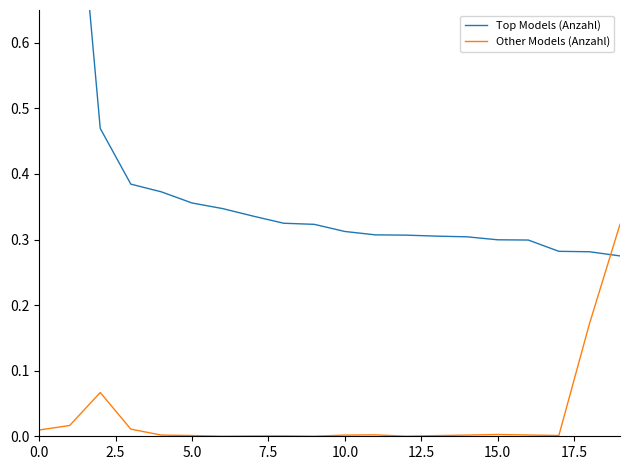

Is the value of Other Models (Anzahl) at 10 greater than the value of Top Models (Anzahl) at 0.0?

No